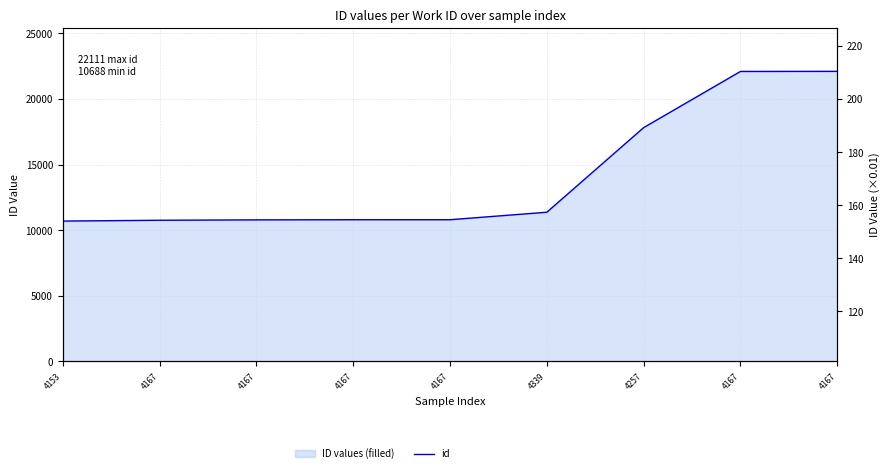

The value at 4167 is 14170. True or false?

False